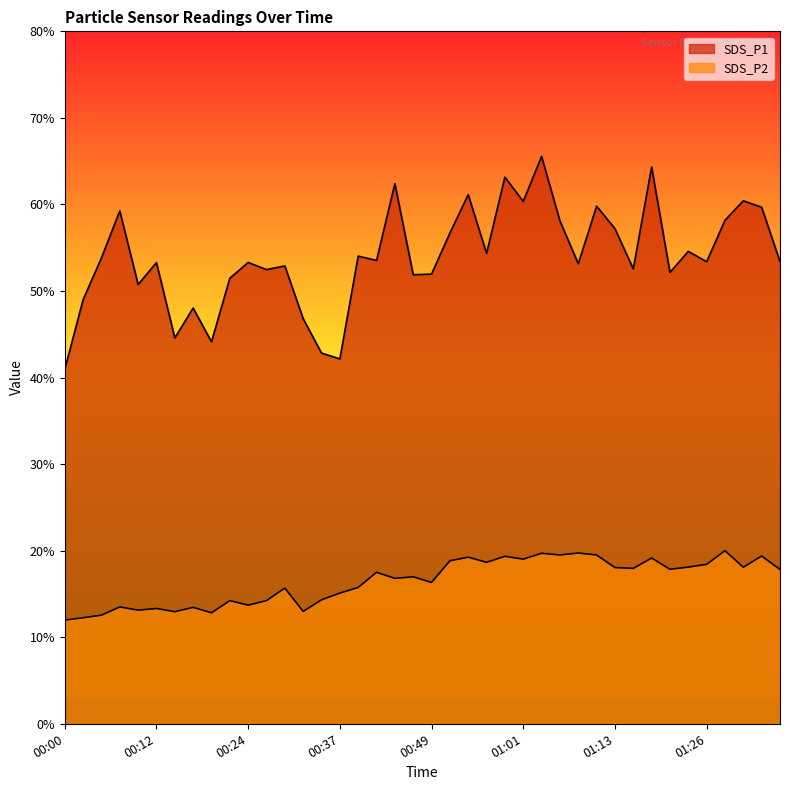

Is it true that SDS_P1 equals 32.9 at 00:59?

False